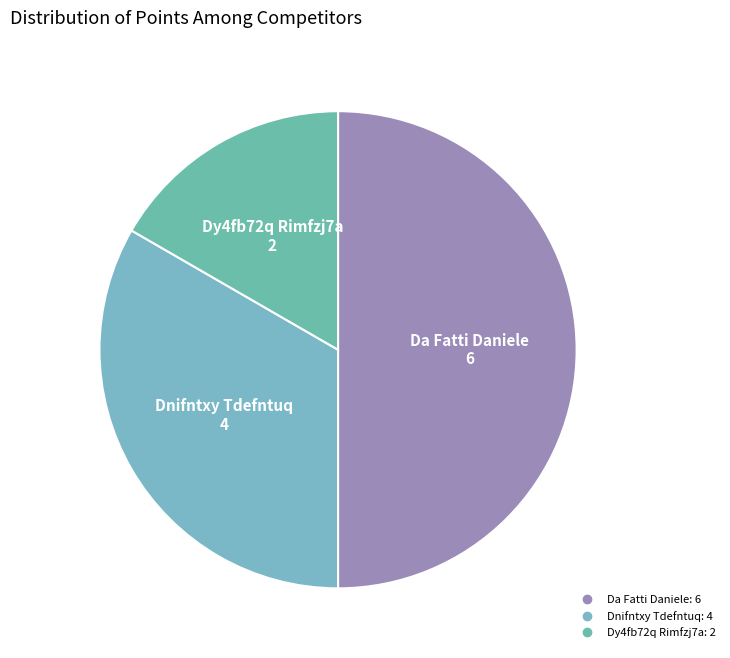

Which slice is the largest?

Da Fatti Daniele